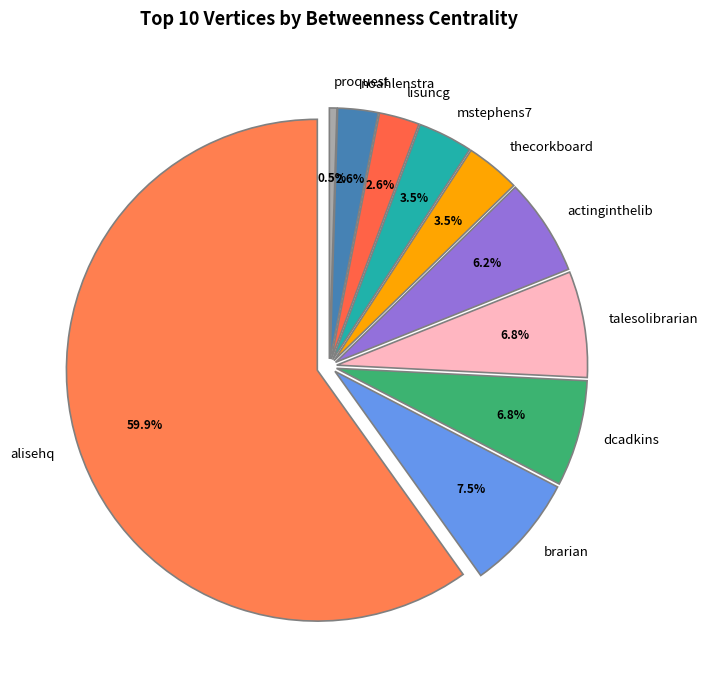

To the nearest percent, what is the difference between the largest and smallest slice percentages?

59%